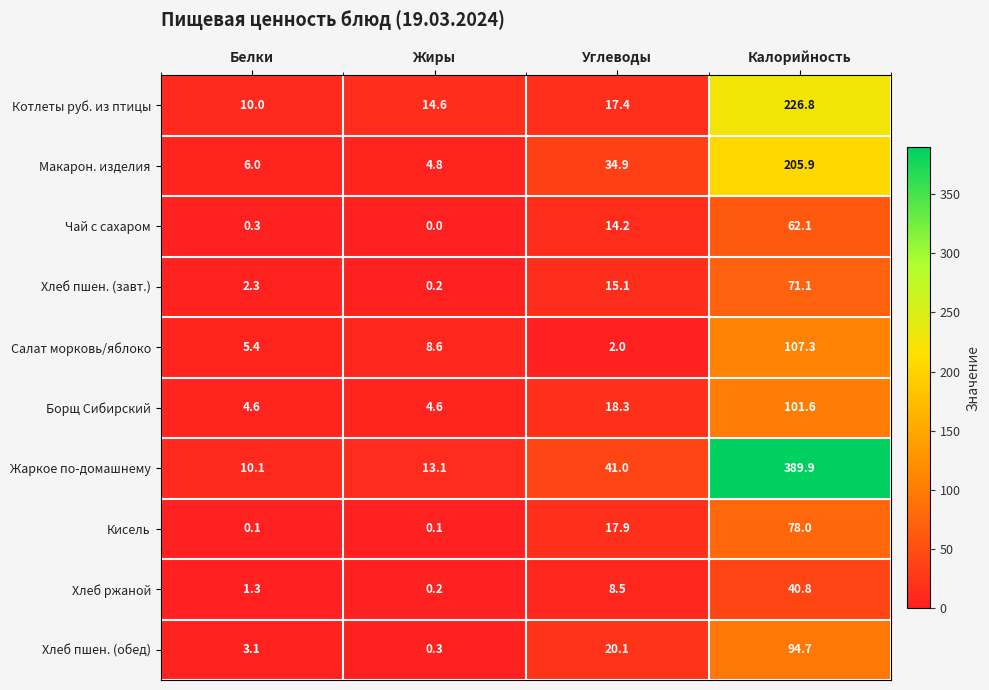

At which category does the chart reach its minimum across all series?

Жиры